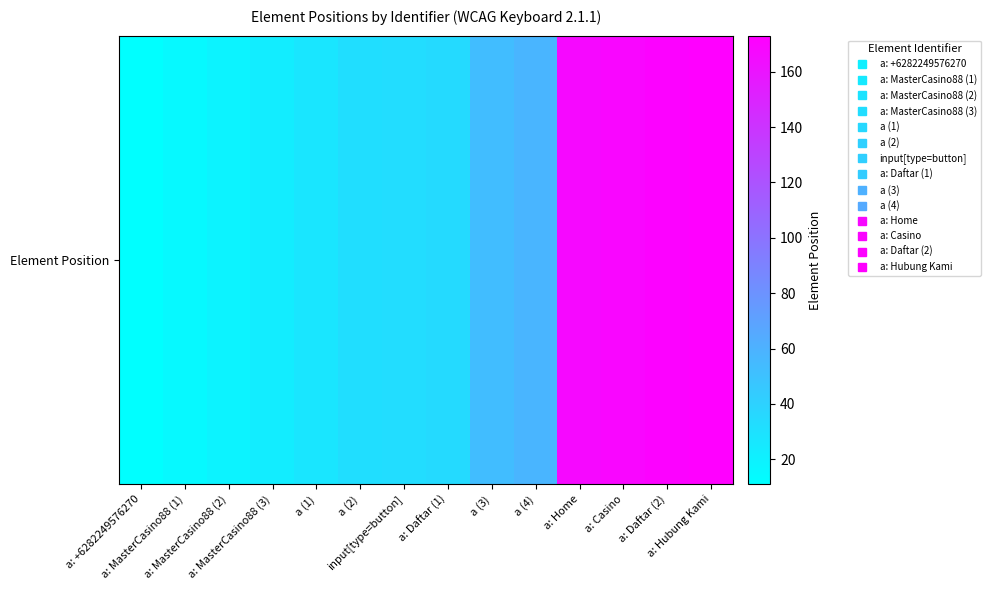

What is the sum of the values at a: MasterCasino88 (3) and a: Hubung Kami?

196